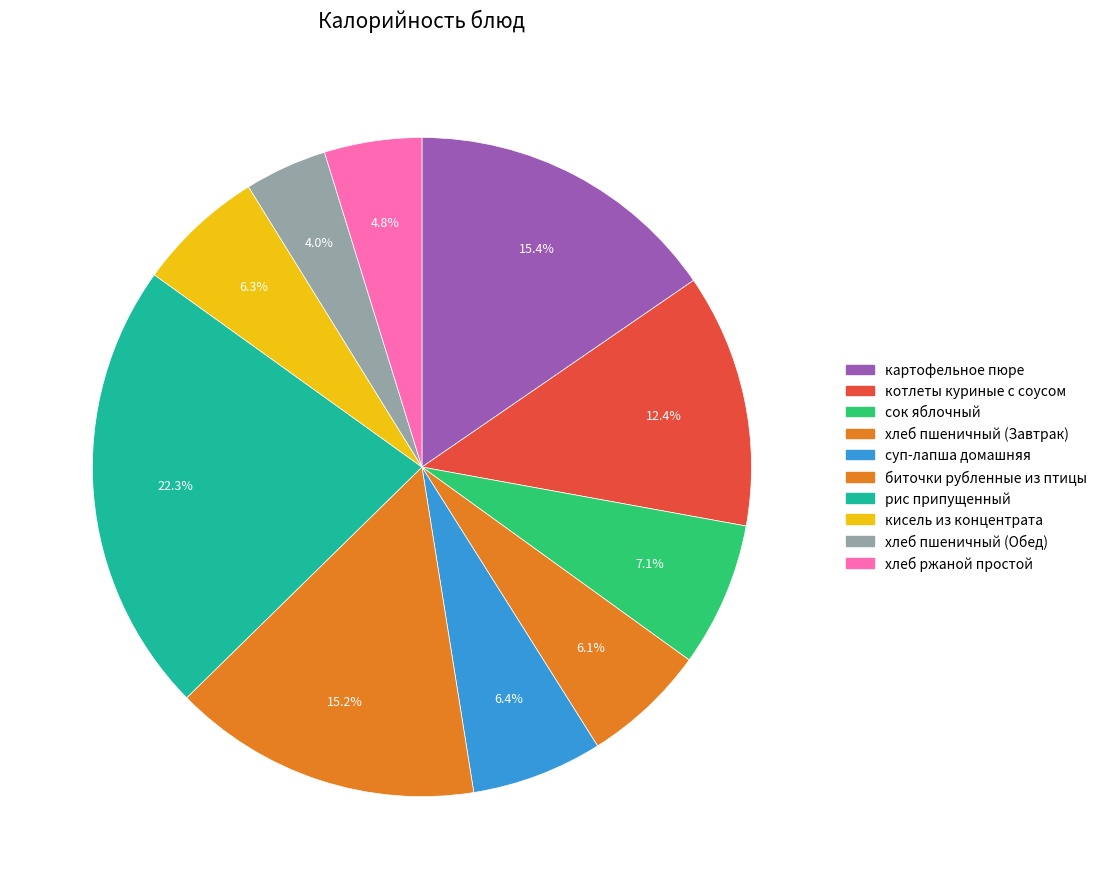

What percentage is the сок яблочный slice, to the nearest percent?

7%